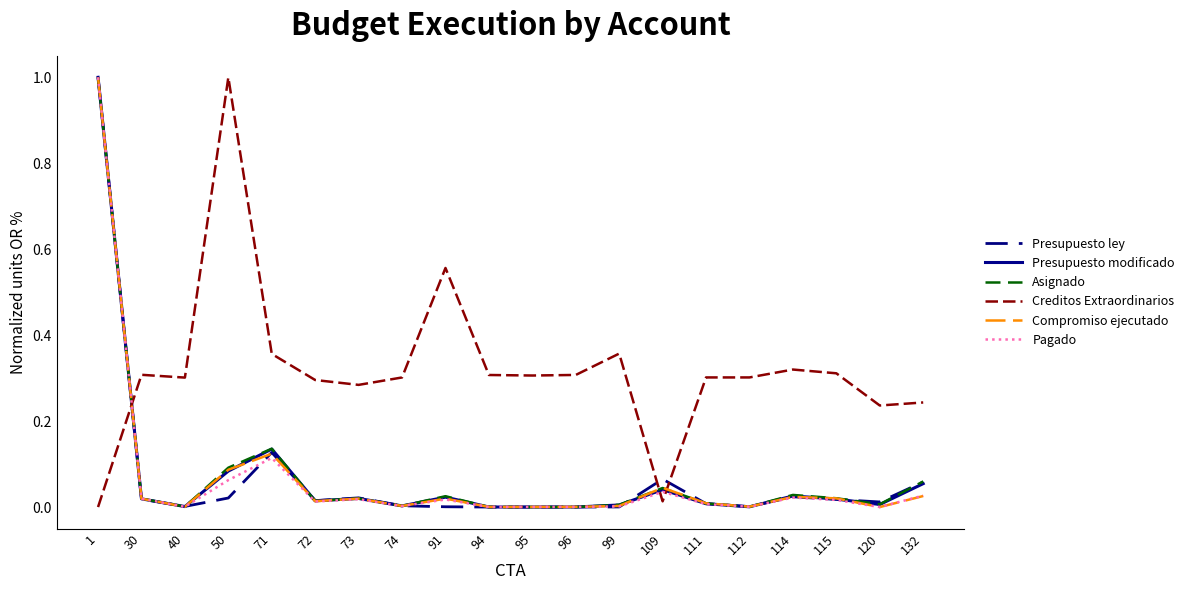

Is the value of Pagado at 72 greater than the value of Asignado at 94?

Yes